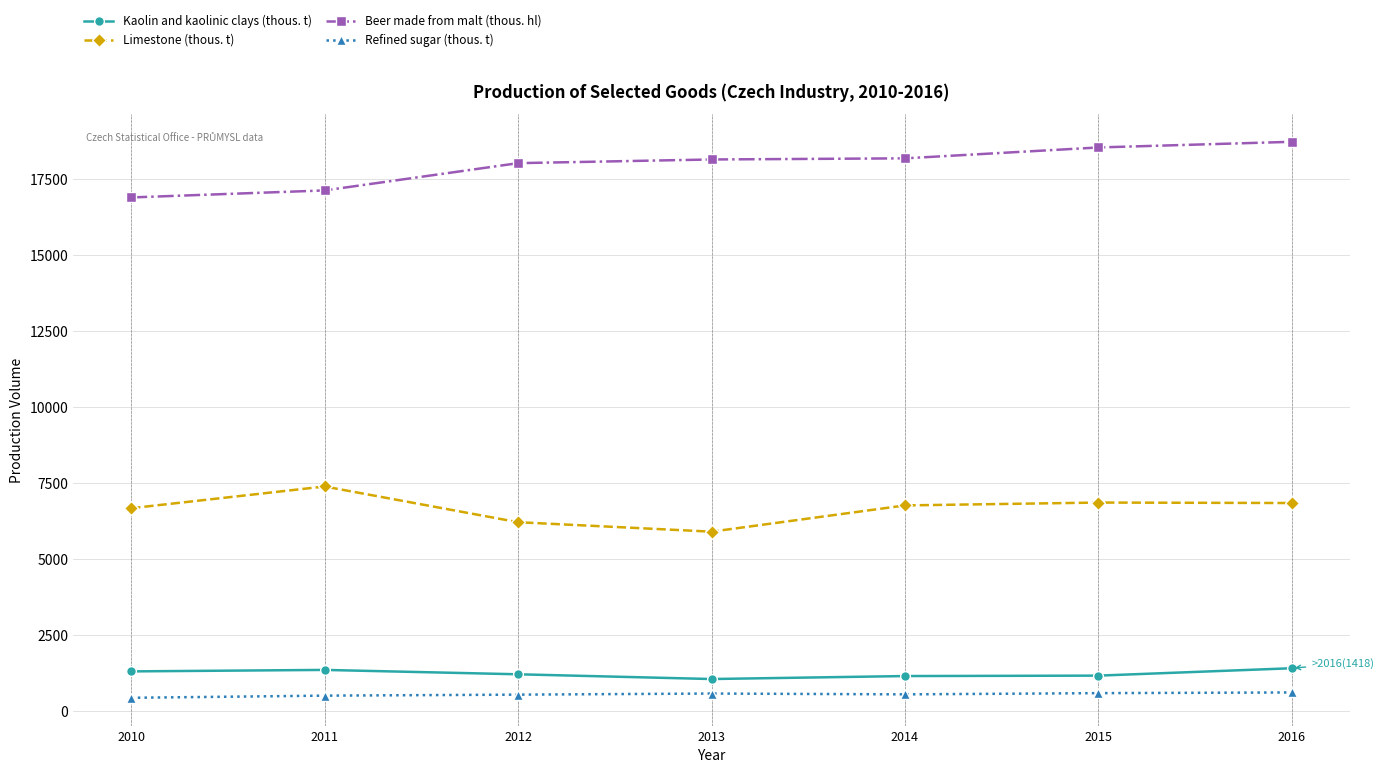

Does the chart display data point markers on the line(s)?

Yes